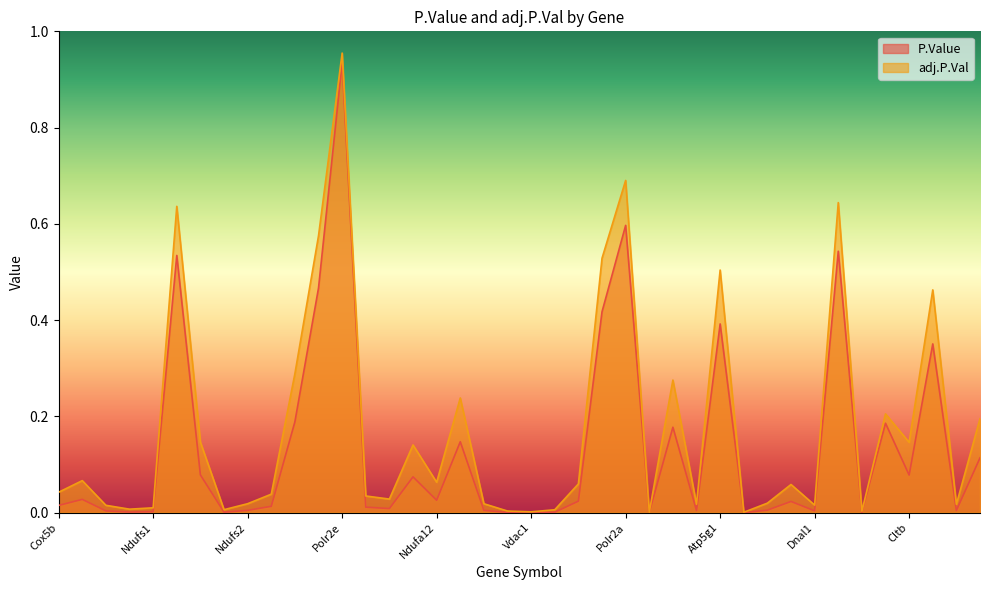

Which label corresponds to the largest value in the chart?

Polr2e